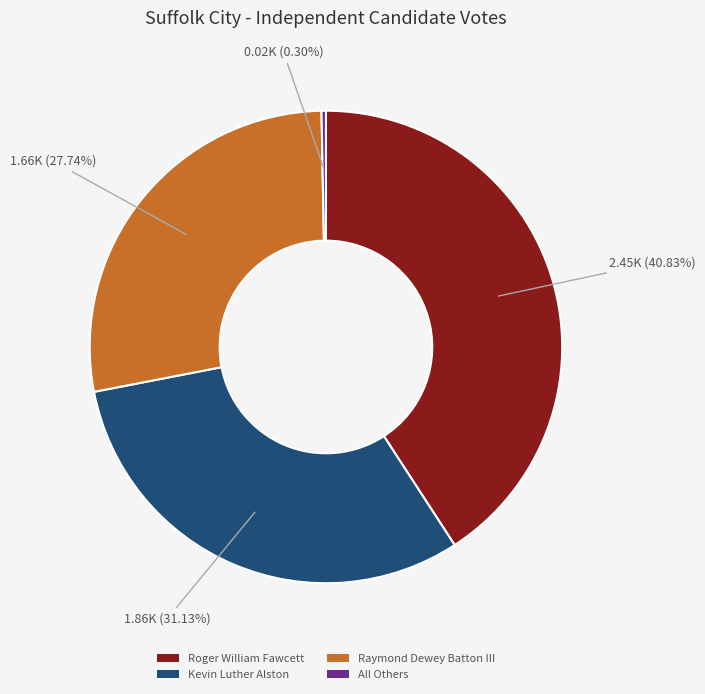

Rank the categories by value from highest to lowest.

Roger William Fawcett, Kevin Luther Alston, Raymond Dewey Batton III, All Others